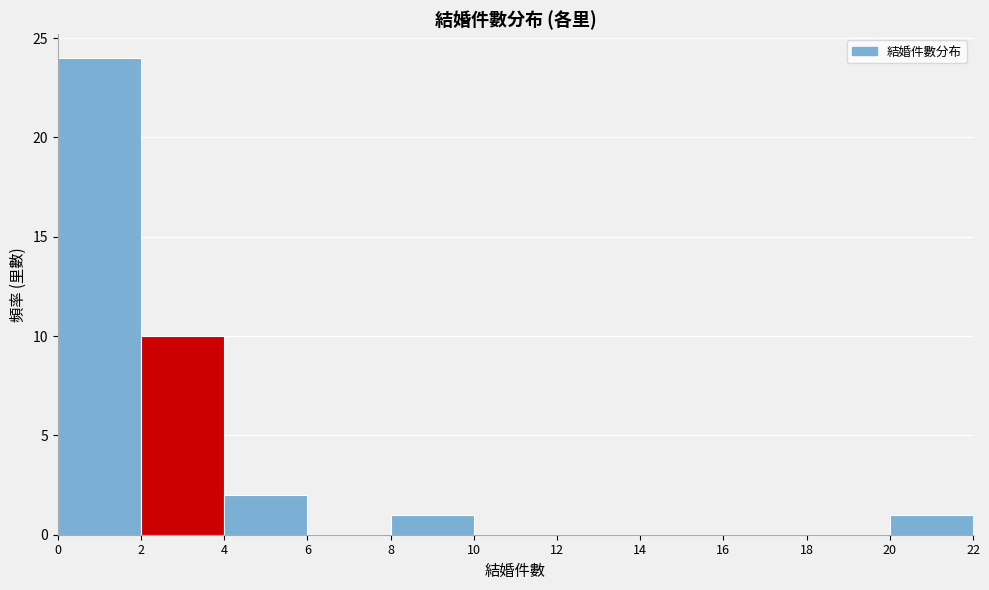

What is the height of the bar covering 2 to 4 on the x-axis? The values are not printed on the chart, so give them approximately, as read against the axis.

10